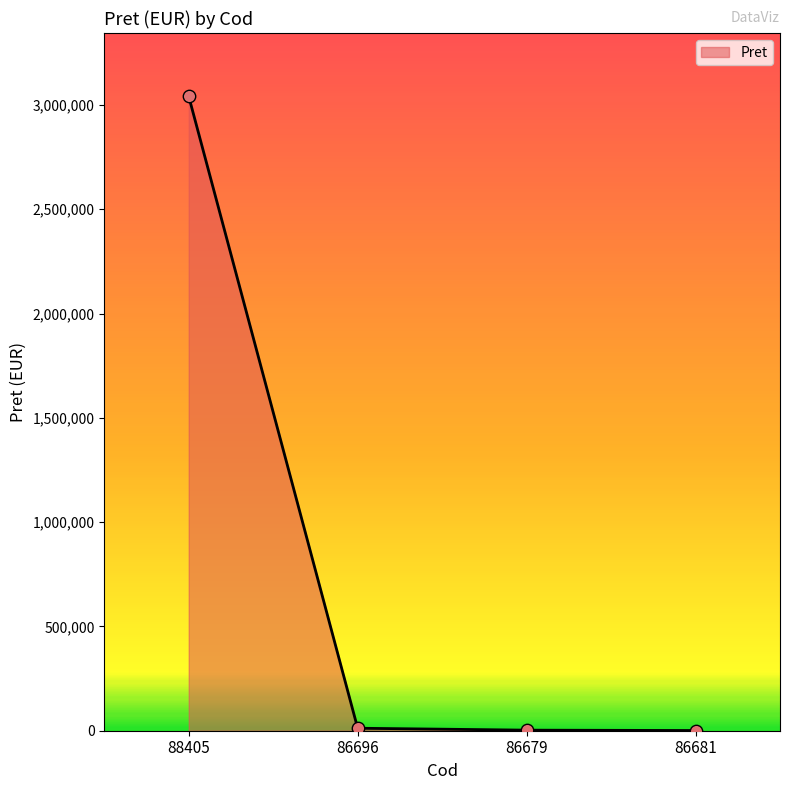

Between 88405 and 86681, which is larger?

88405